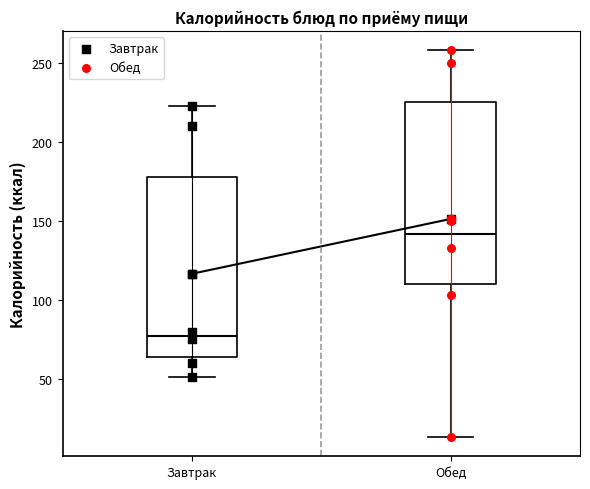

Which box's median line is the lowest?

Завтрак